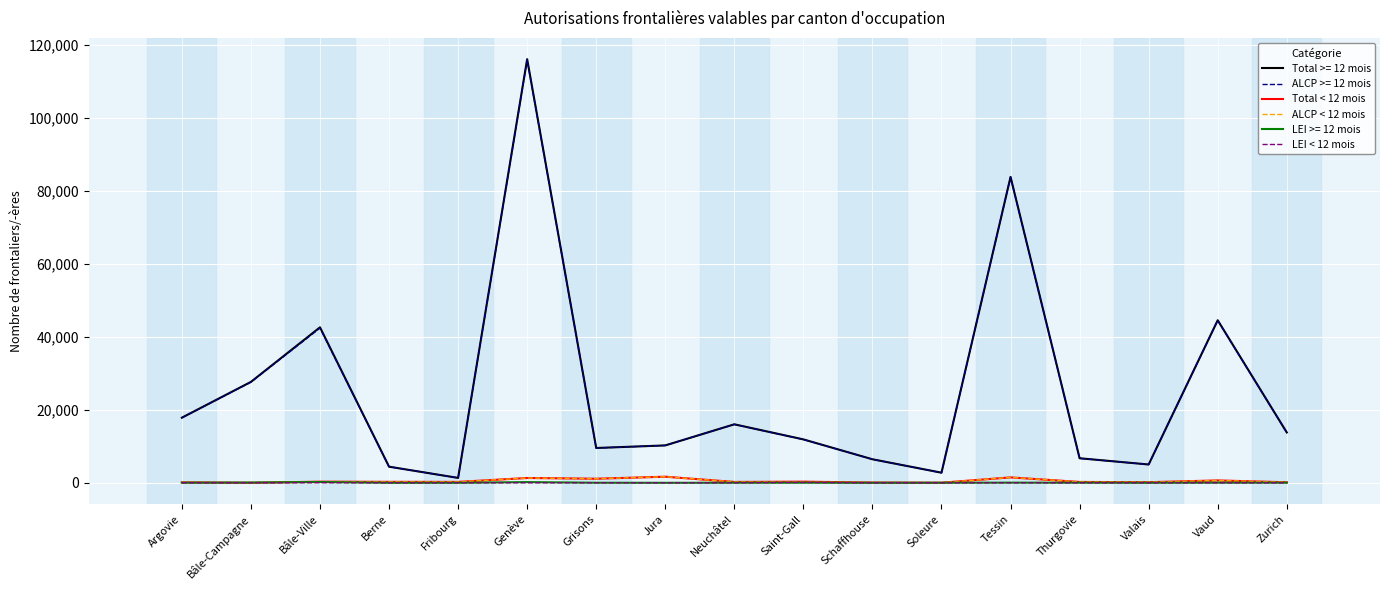

Is it true that Total >= 12 mois equals 42806 at Bâle-Campagne?

False